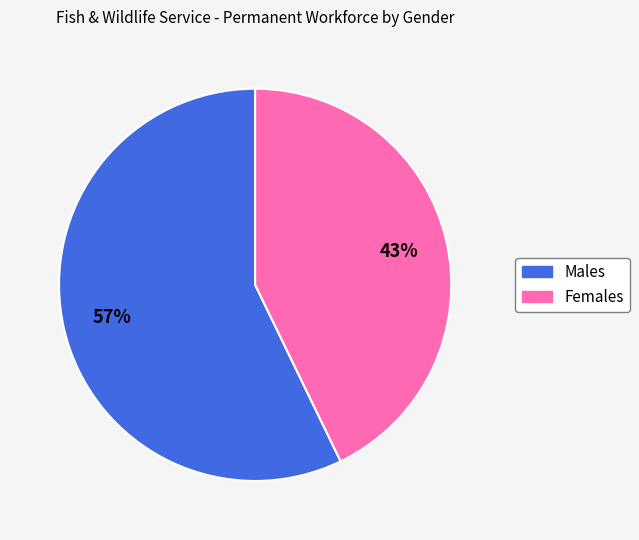

To the nearest percent, what portion does Females represent?

43%